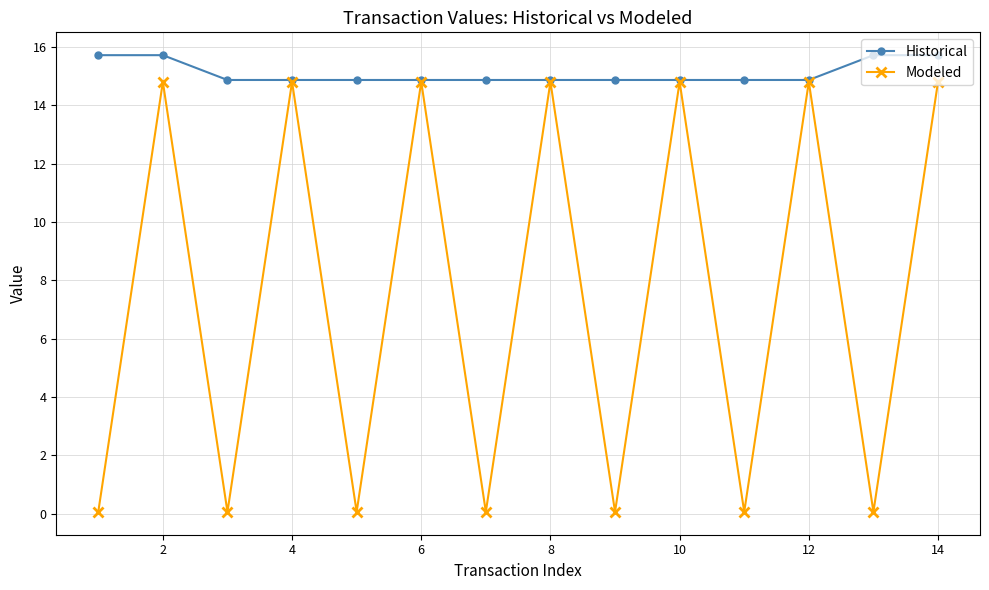

What is the sum of all Modeled values?

104.0